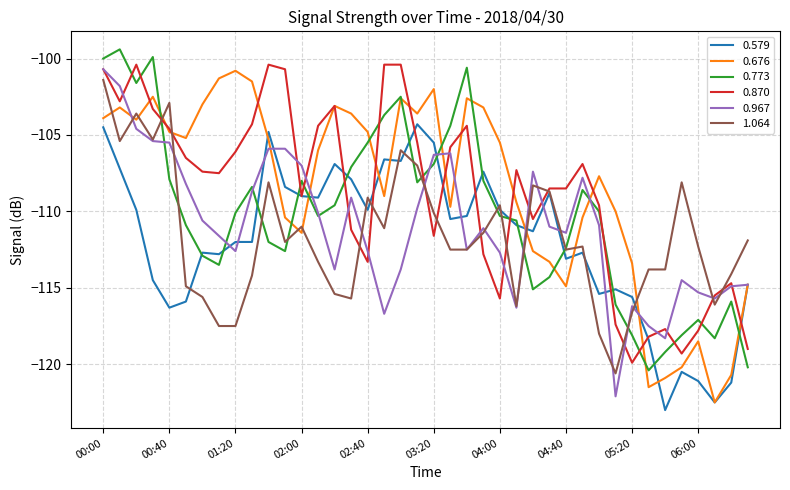

True or false: 0.676 and 1.064 cross at least once.

True